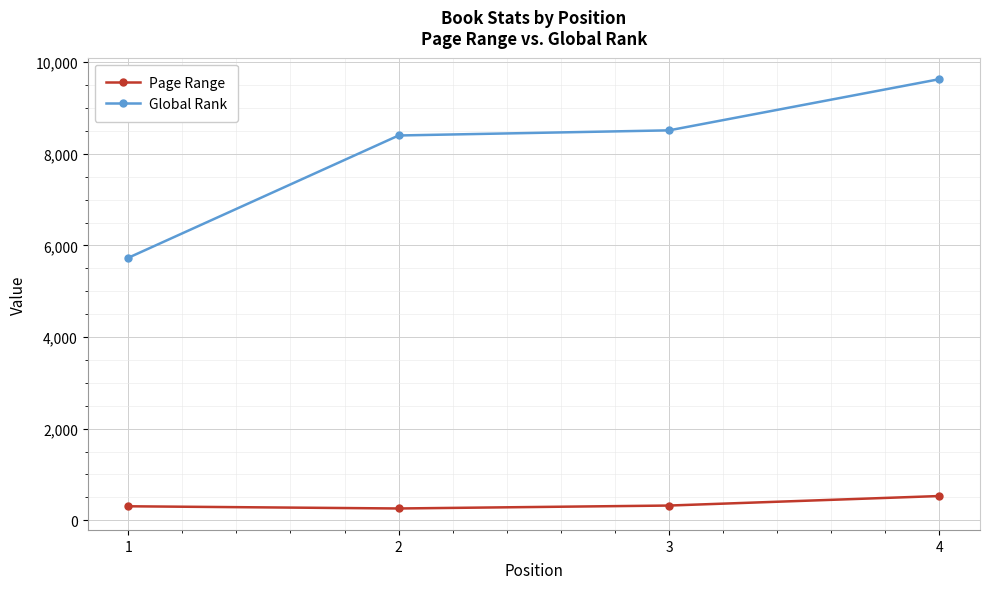

What is the average value of the Page Range series?

352